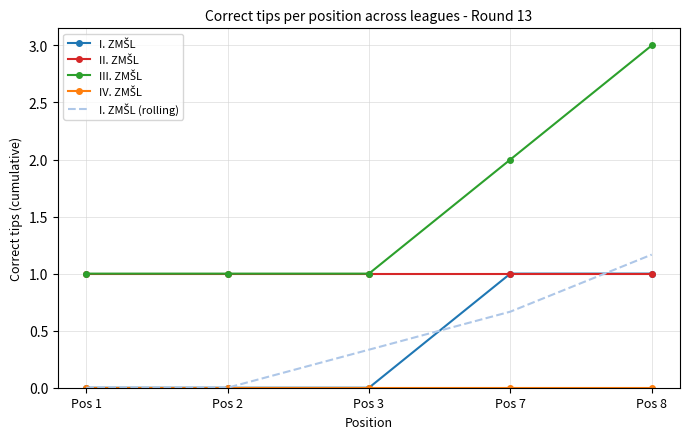

Which category has the highest value across all series?

Pos 8